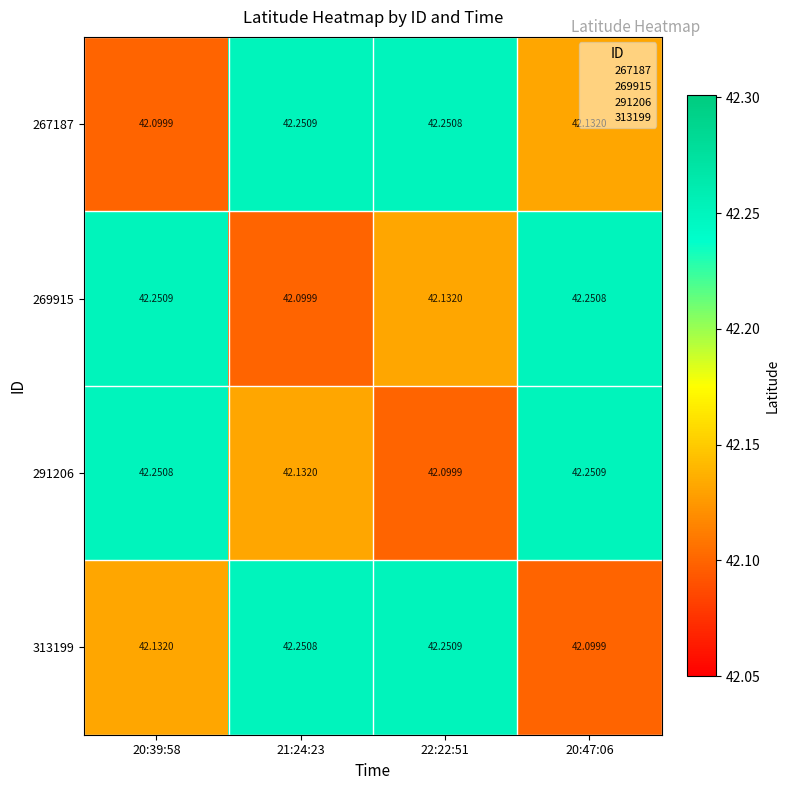

Is the value of 313199 at 21:24:23 greater than the value of 291206 at 20:47:06?

No